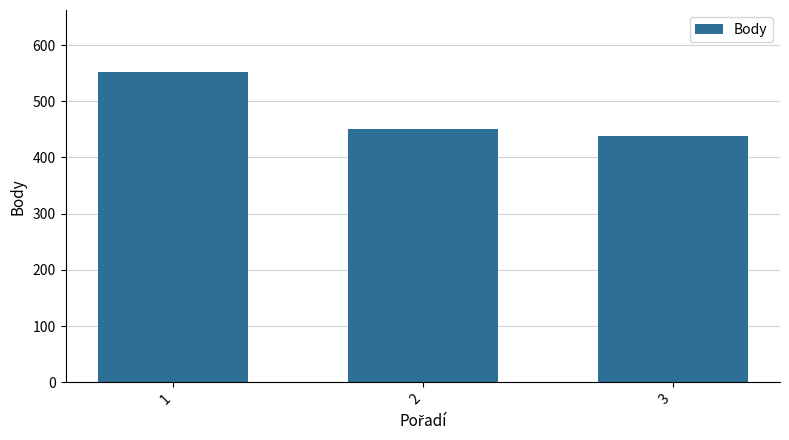

What is the ratio of the value at 2 to the value at 3?

1.0